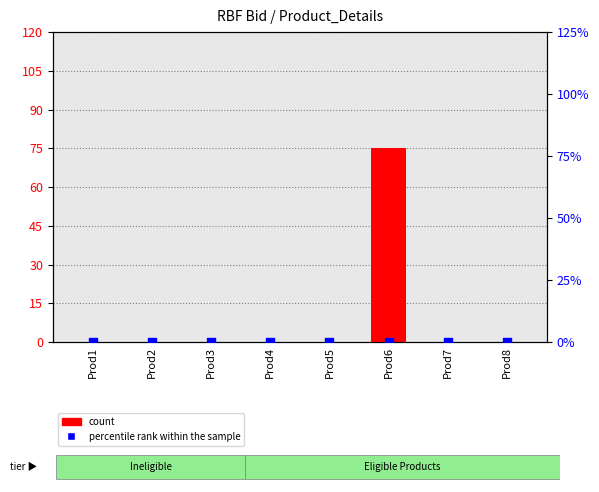

Which series reaches the minimum Y coordinate?

count